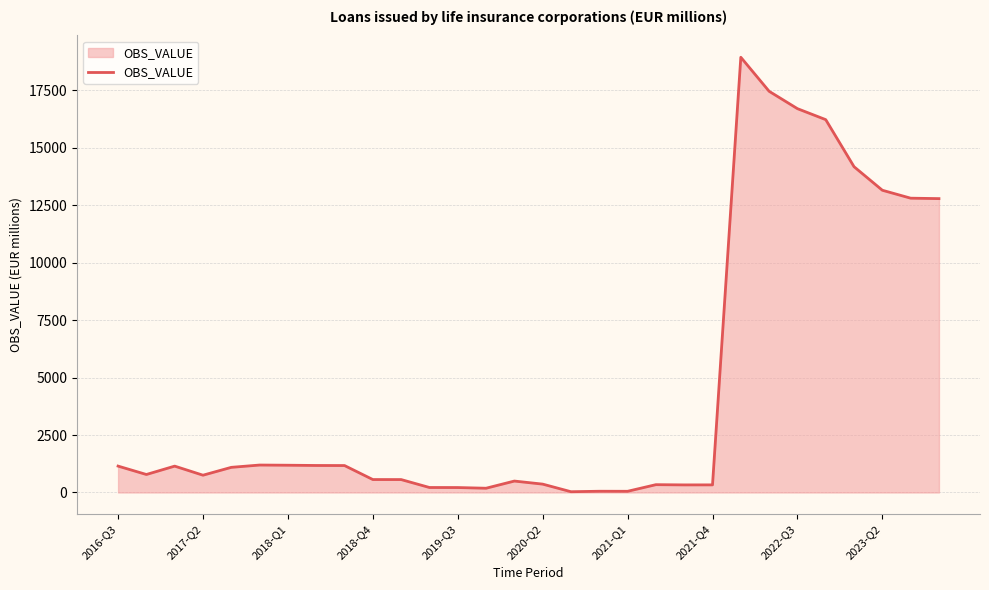

What is the greatest value displayed?

18936.4